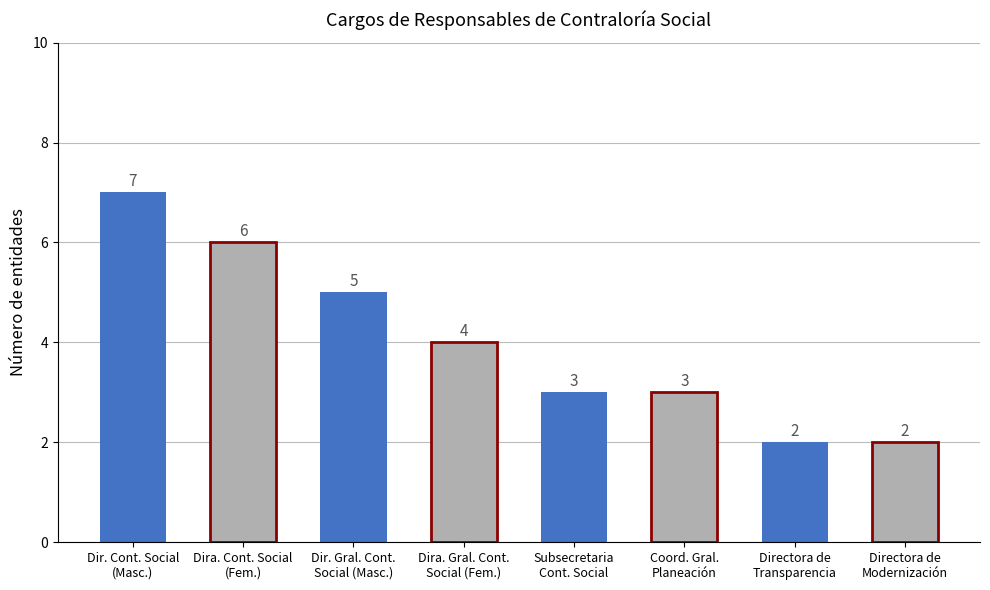

At which category does the chart reach its peak across all series?

Dir. Cont. Social
(Masc.)